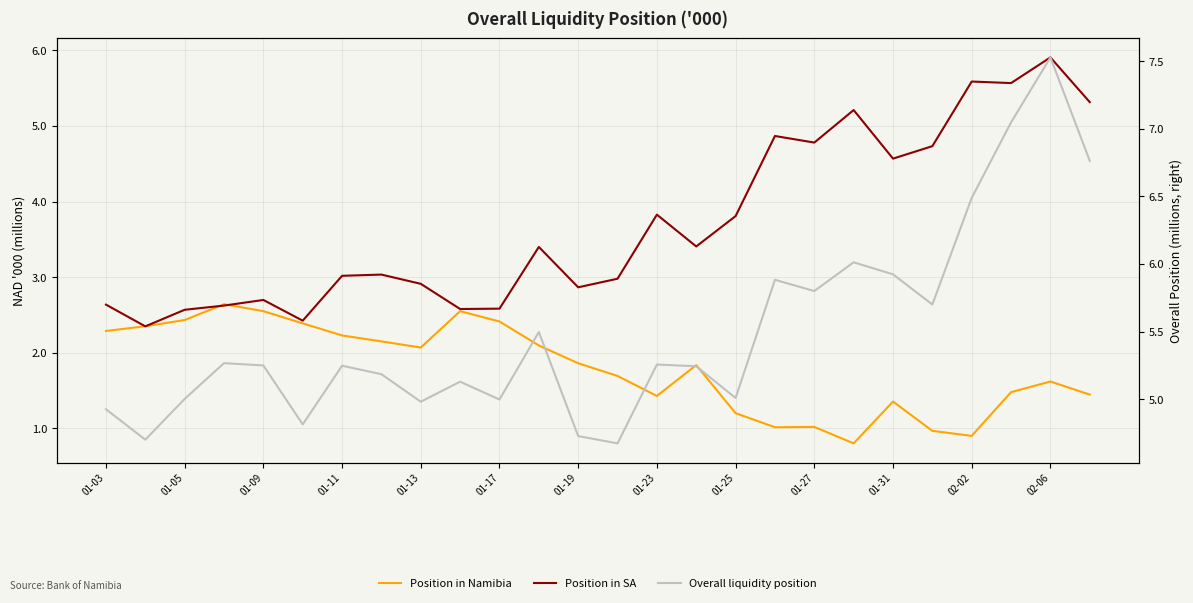

What is the maximum value shown in the chart?

7.5